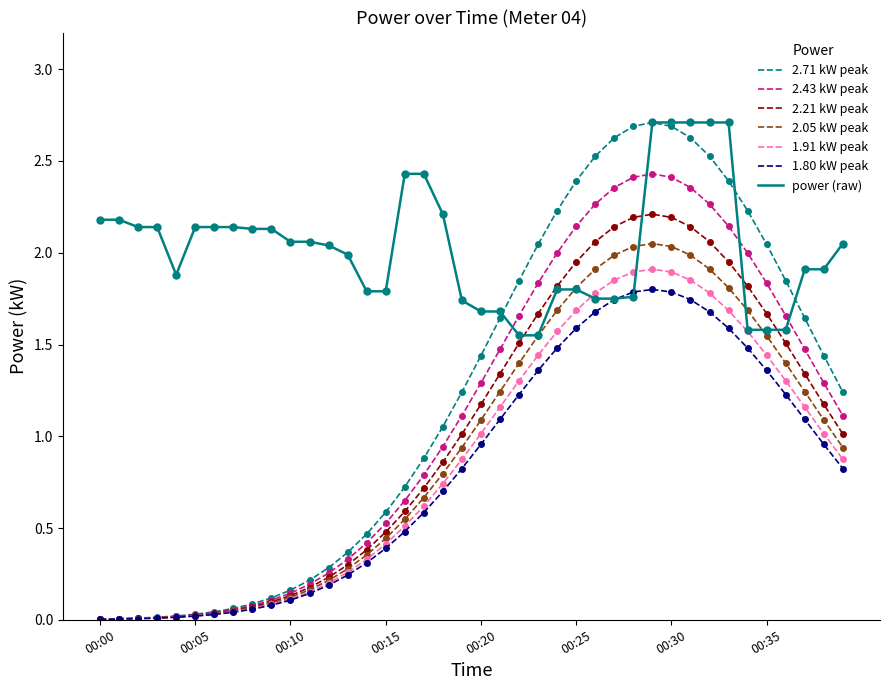

Which series has the largest range (max minus min)?

2.71 kW peak